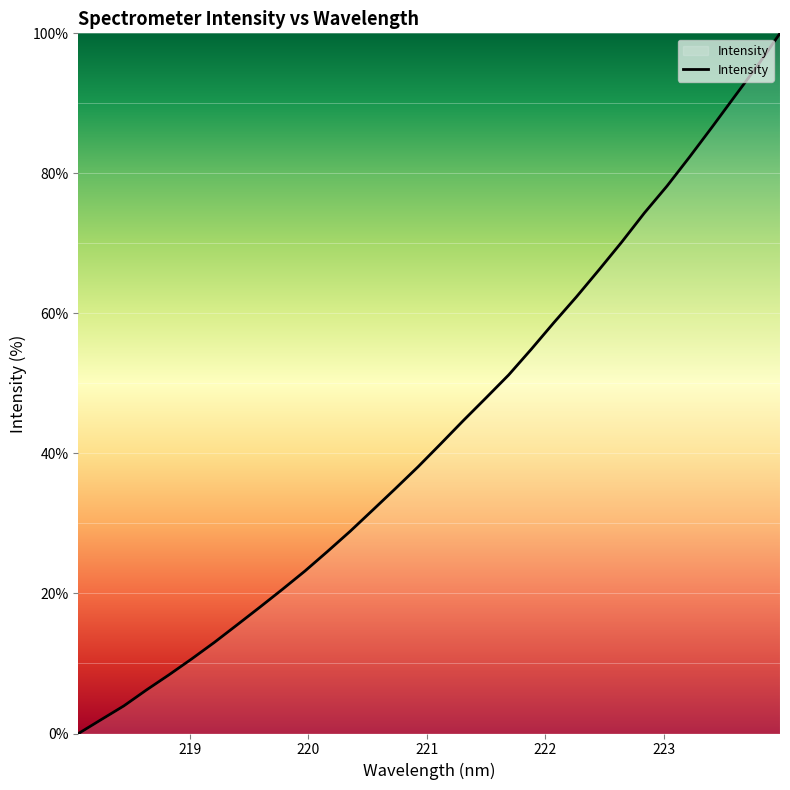

How many distinct data groups are displayed?

1